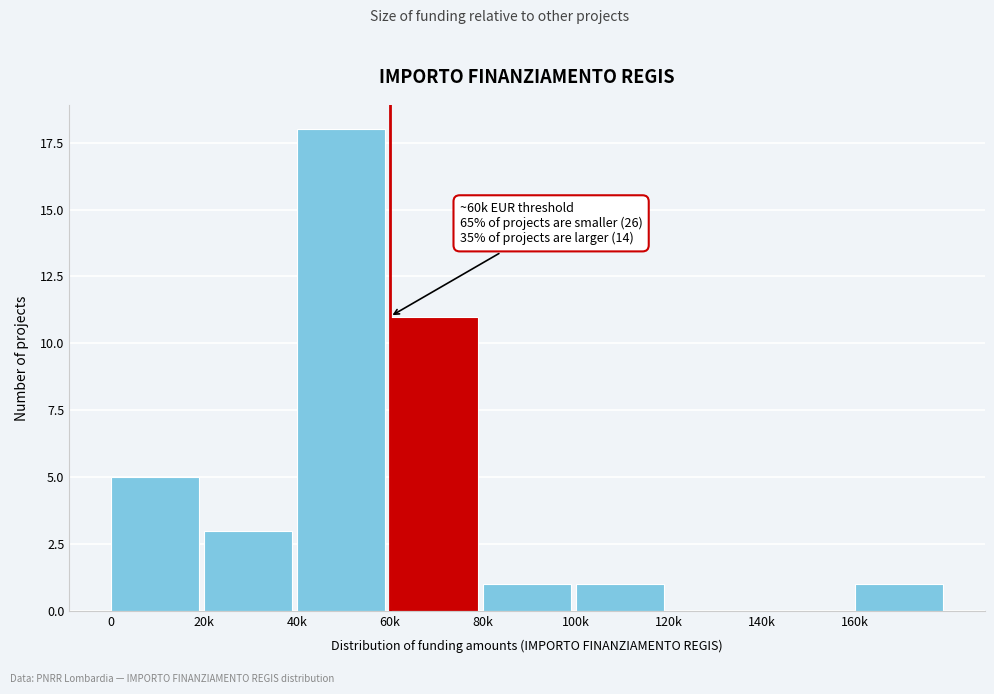

Reading left to right, extract all data points from this chart.

0=5	20k=3	40k=18	60k=11	80k=1	100k=1	120k=0	140k=0	160k=1